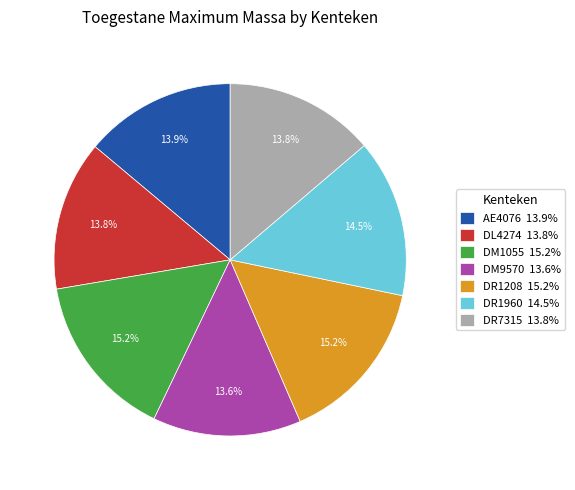

Is there any slice that represents more than half of the pie?

No